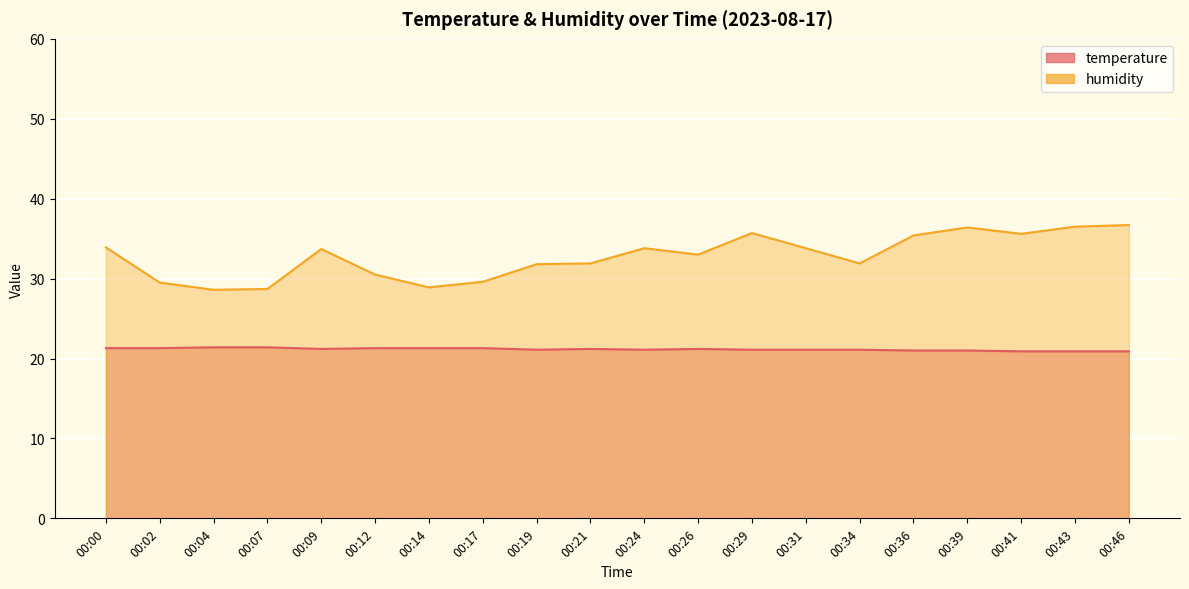

Reading right to left, extract all data points from this chart.

temperature: 00:46=20.9	00:43=20.9	00:41=20.9	00:39=21.0	00:36=21.0	00:34=21.1	00:31=21.1	00:29=21.1	00:26=21.2	00:24=21.1	00:21=21.2	00:19=21.1	00:17=21.3	00:14=21.3	00:12=21.3	00:09=21.2	00:07=21.4	00:04=21.4	00:02=21.3	00:00=21.3
humidity: 00:46=36.7	00:43=36.5	00:41=35.6	00:39=36.4	00:36=35.4	00:34=31.9	00:31=33.8	00:29=35.7	00:26=33.0	00:24=33.8	00:21=31.9	00:19=31.8	00:17=29.6	00:14=28.9	00:12=30.5	00:09=33.7	00:07=28.7	00:04=28.6	00:02=29.5	00:00=33.9